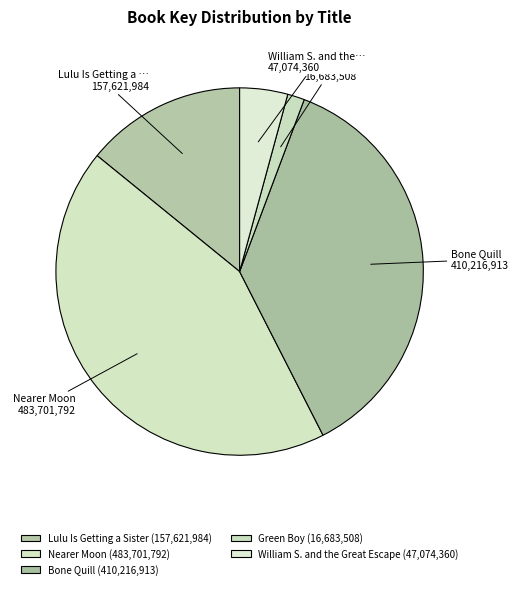

How many slices are in this pie chart?

5